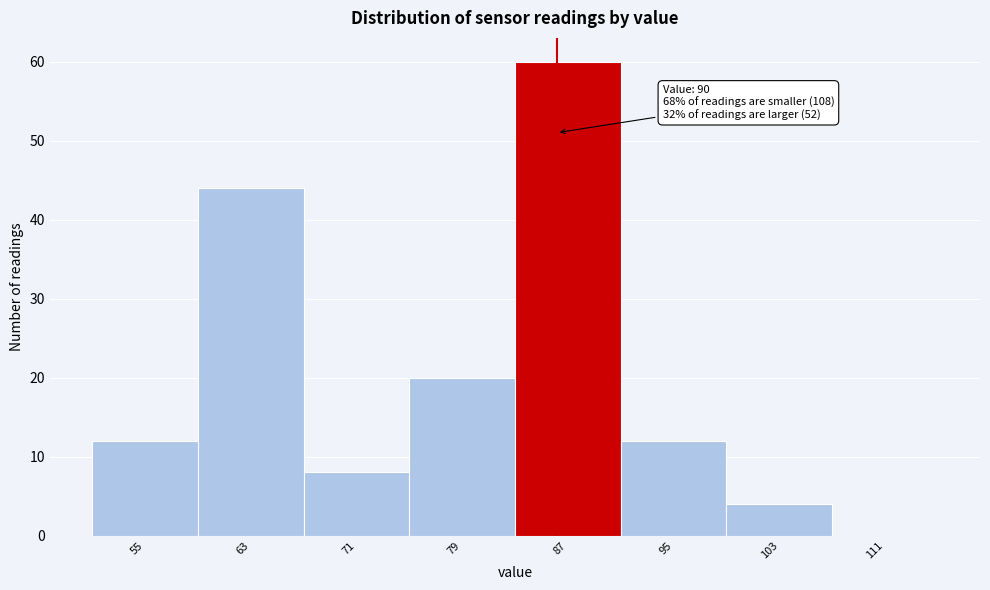

Reading left to right, transcribe all the data shown in this chart.

55=12	63=44	71=8	79=20	87=60	95=12	103=4	111=0